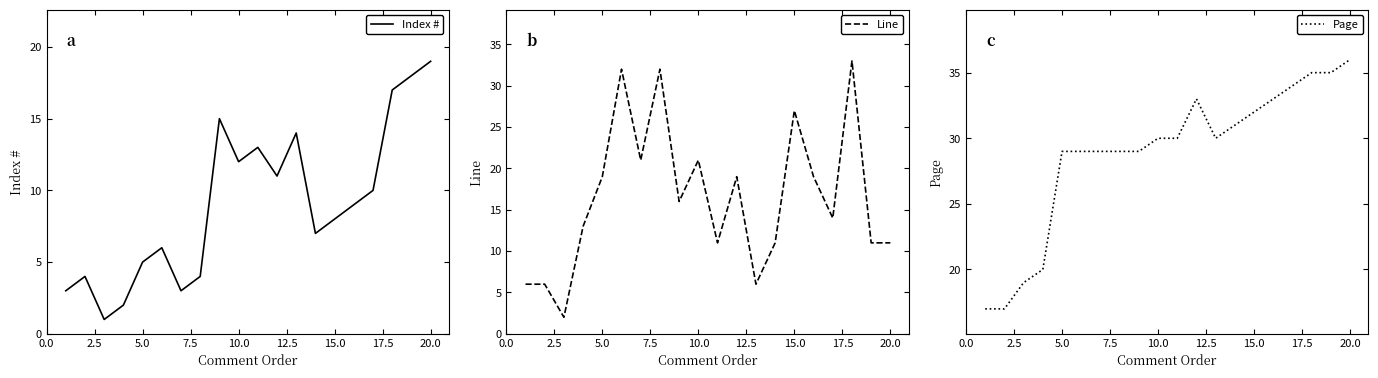

What is the sum of all Page values?

577